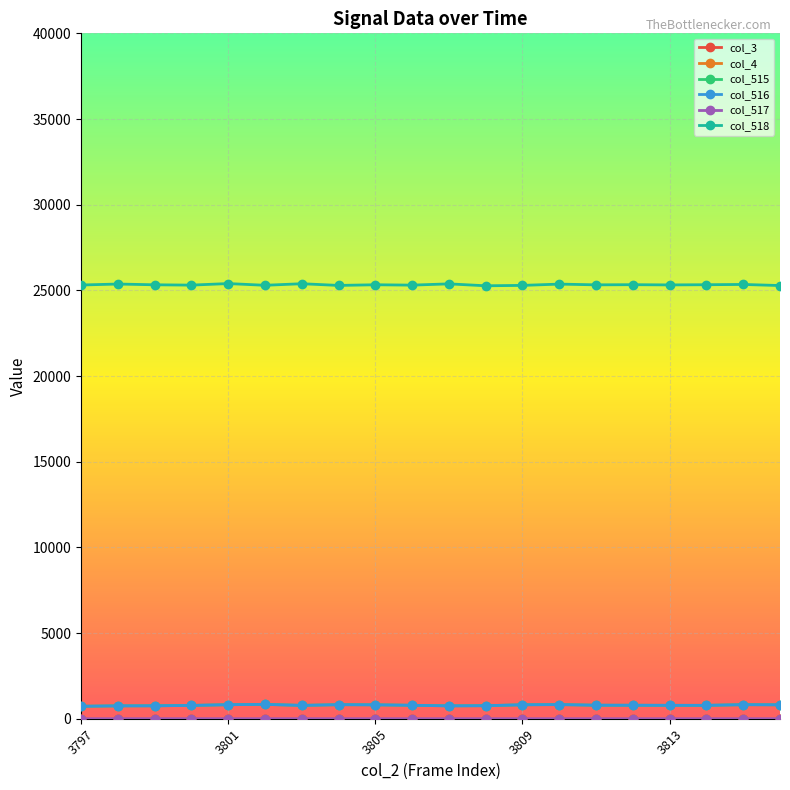

Is this an area chart (filled region under the line)?

No